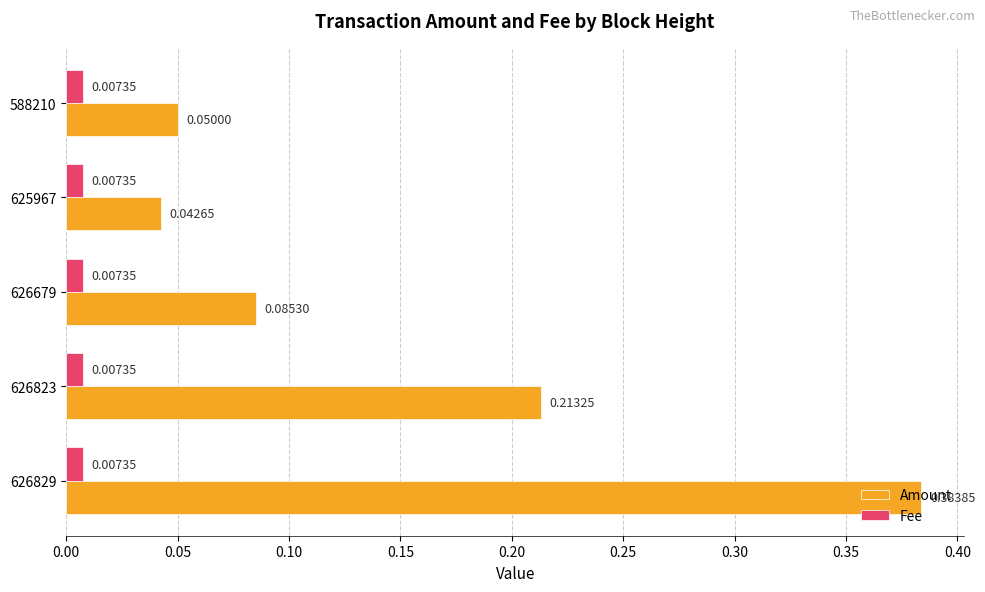

Count the number of categories in the chart.

5